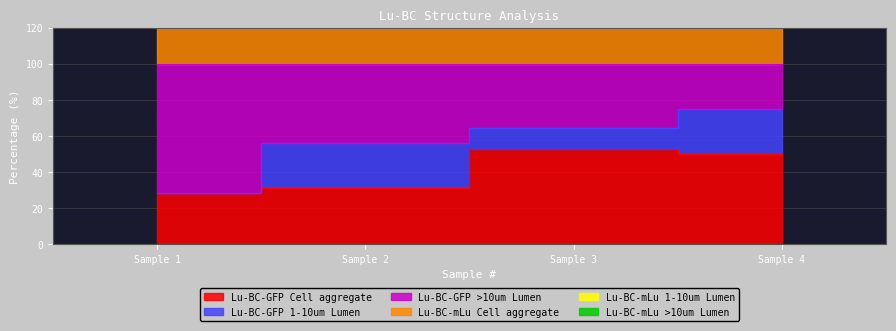

True or false: Lu-BC-GFP >10um Lumen and Lu-BC-mLu >10um Lumen intersect in this chart.

False